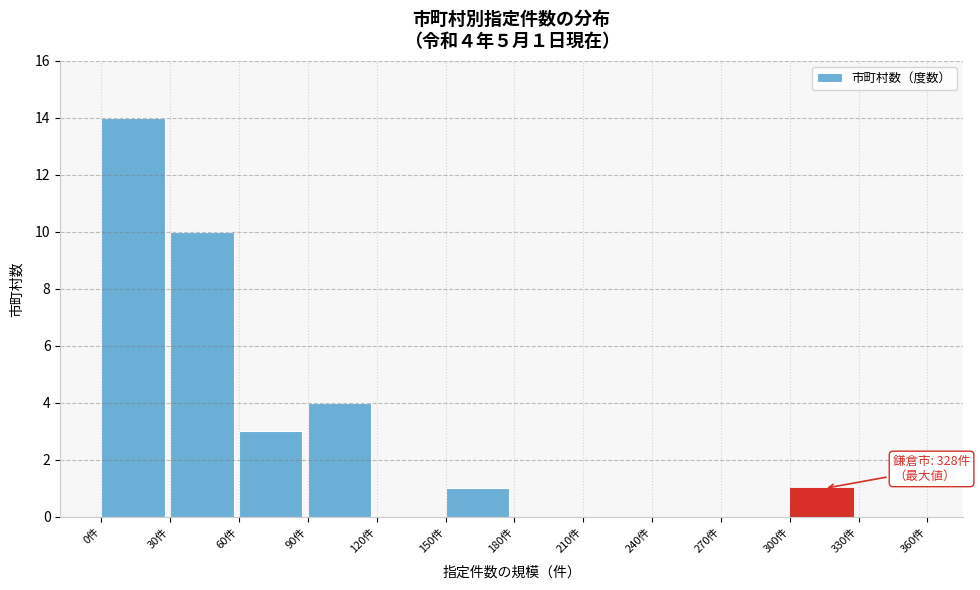

Over which range of the x-axis is the bar tallest?

0 to 30